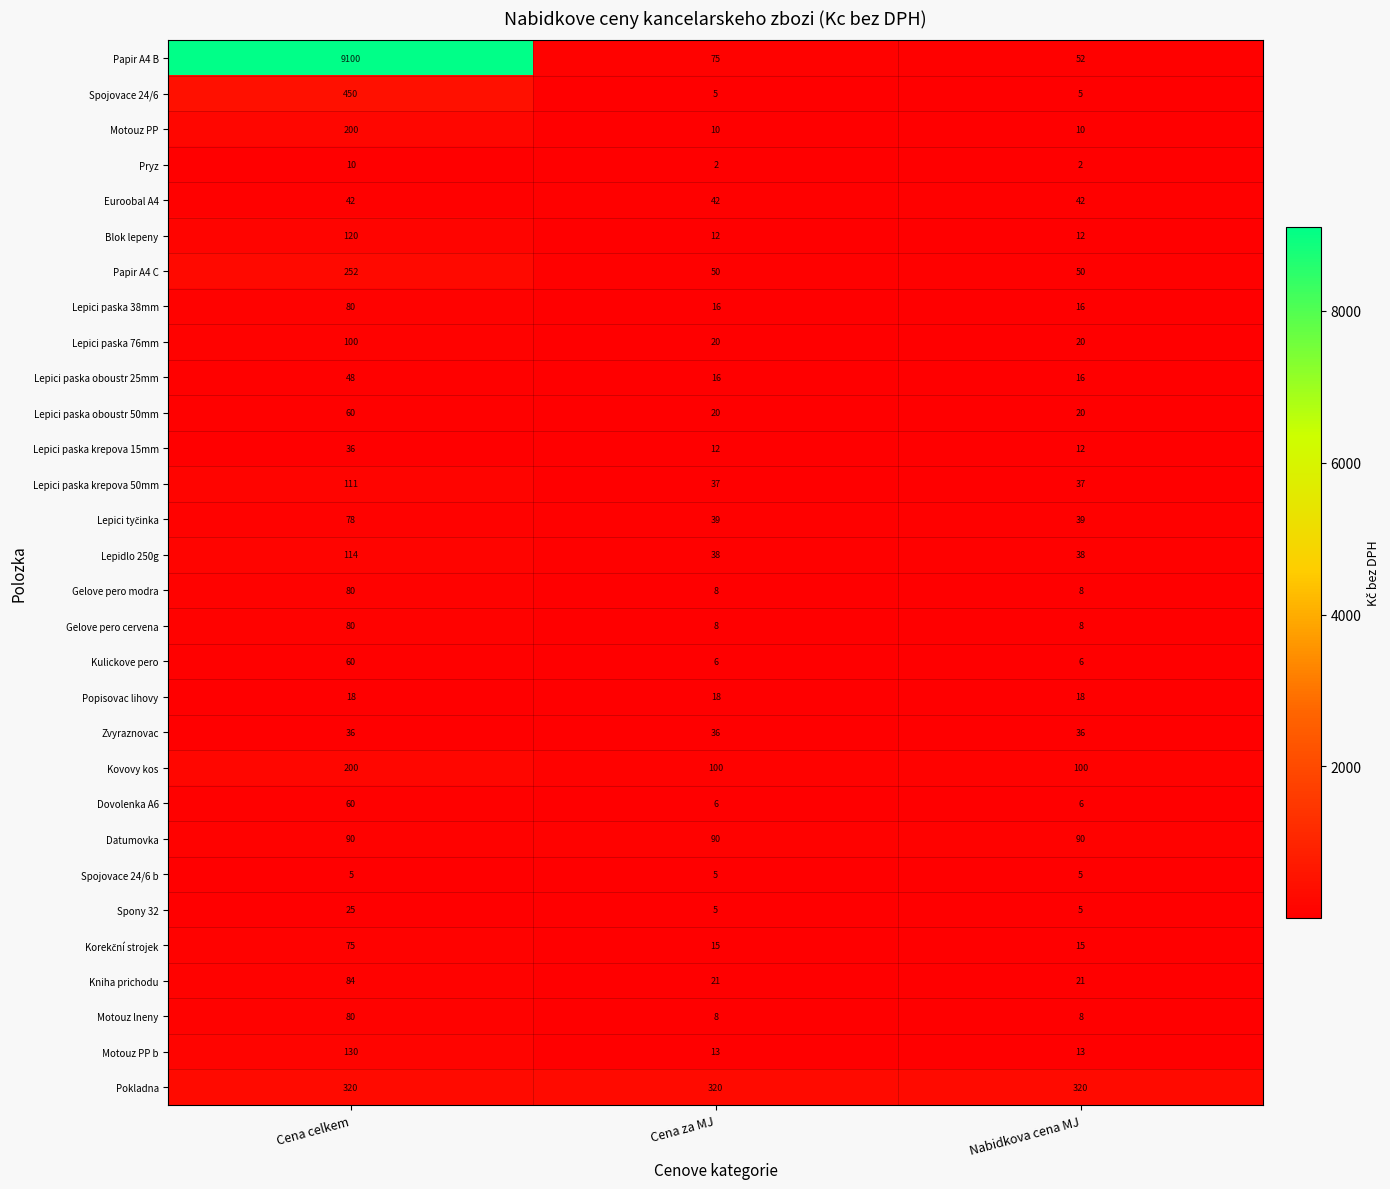

Which series has the largest total across all categories?

Papir A4 B